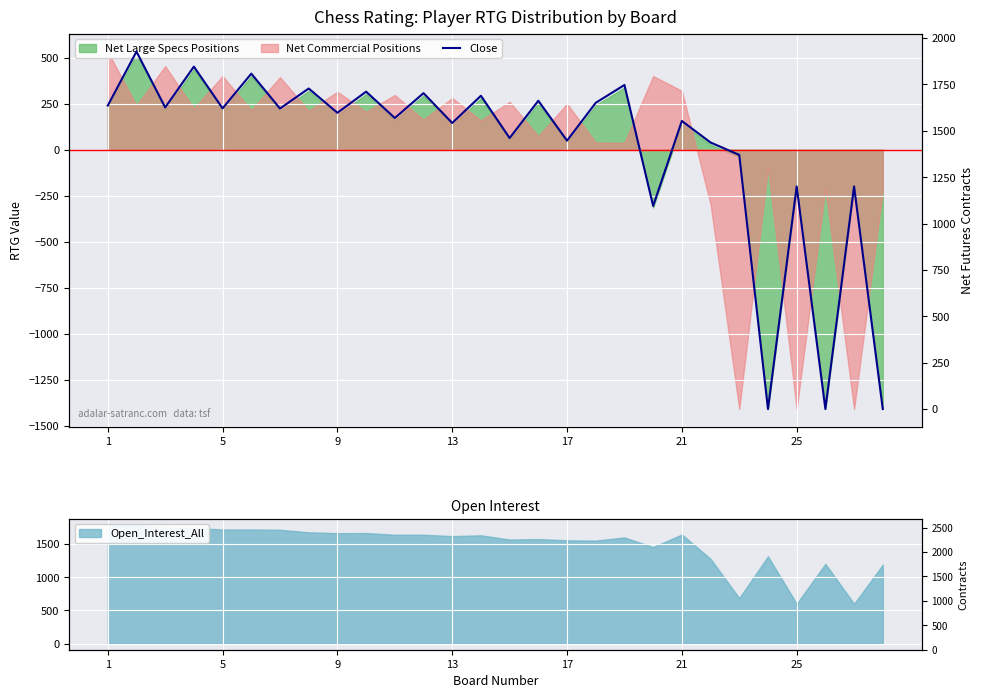

True or false: the data has more than 1 interior local peaks.

True